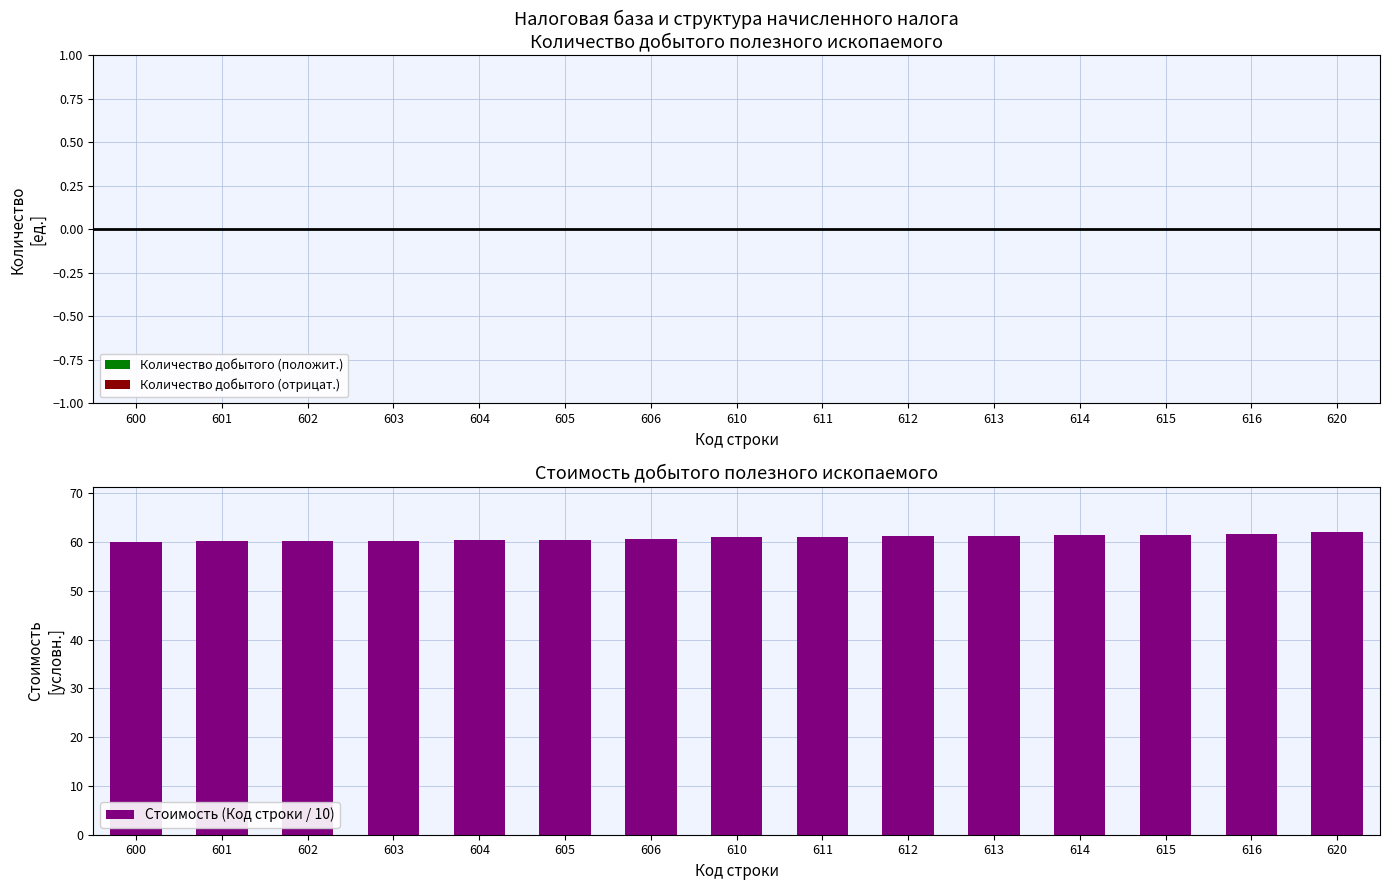

Does the chart contain stacked bars?

No